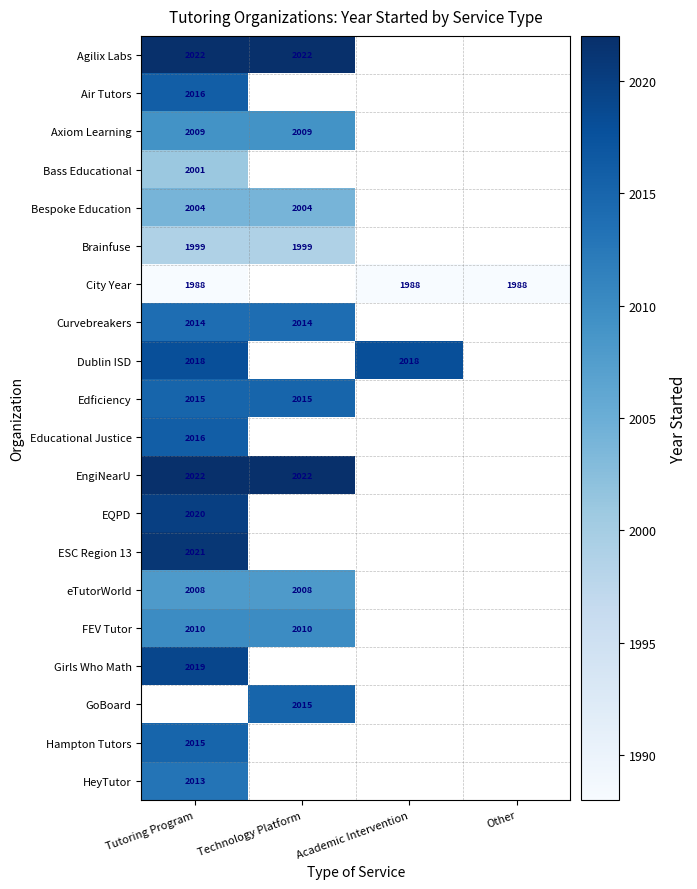

True or false: Educational Justice has a value of 2016 at Tutoring Program.

True